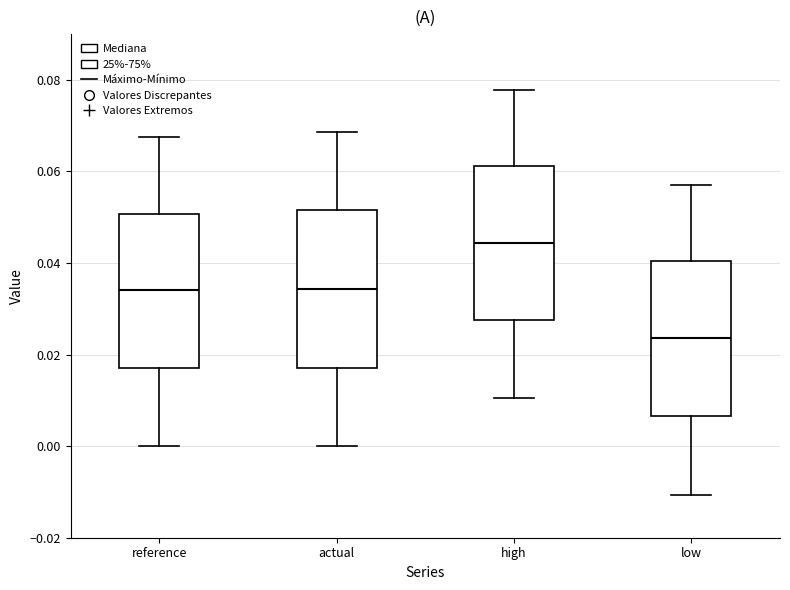

Which box has the highest median line?

high